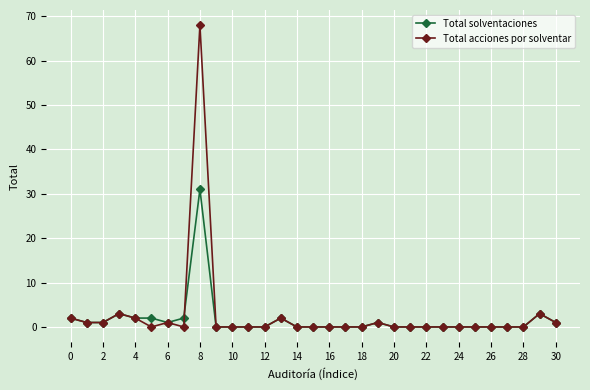

What is the value of the Total solventaciones point at the 30th from the left?

3